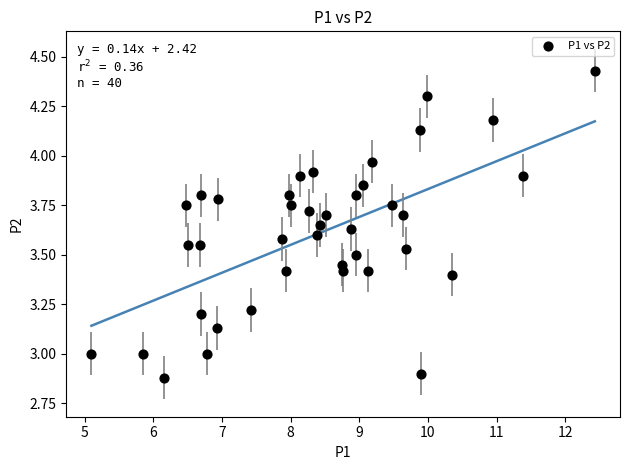

How many data points are displayed?

40